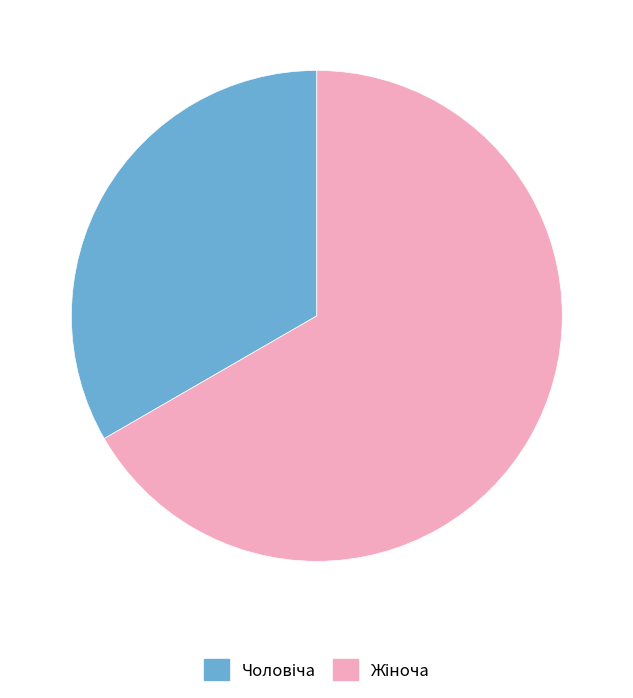

What is the total percentage of Чоловіча and Жіноча?

100.0%